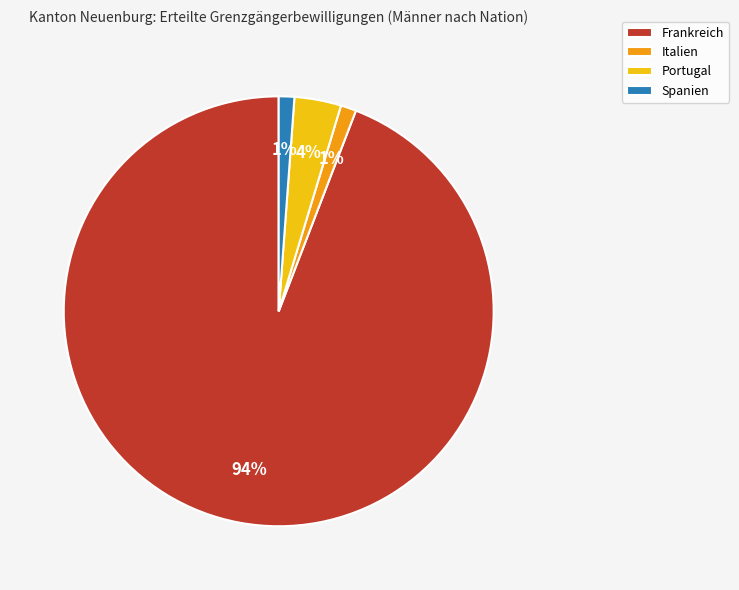

True or false: Frankreich accounts for 99% of the total.

False